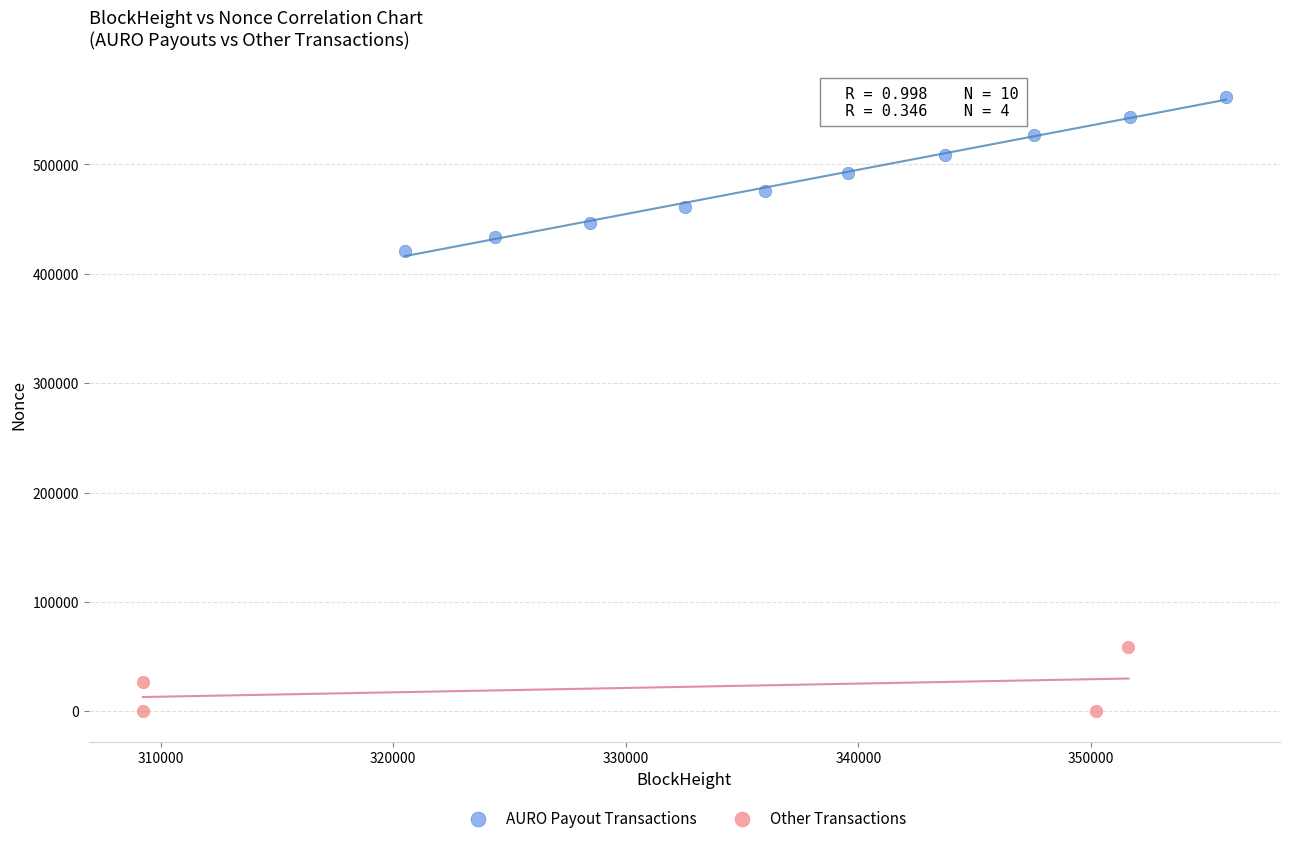

Which series contains the highest Y value?

AURO Payout Transactions